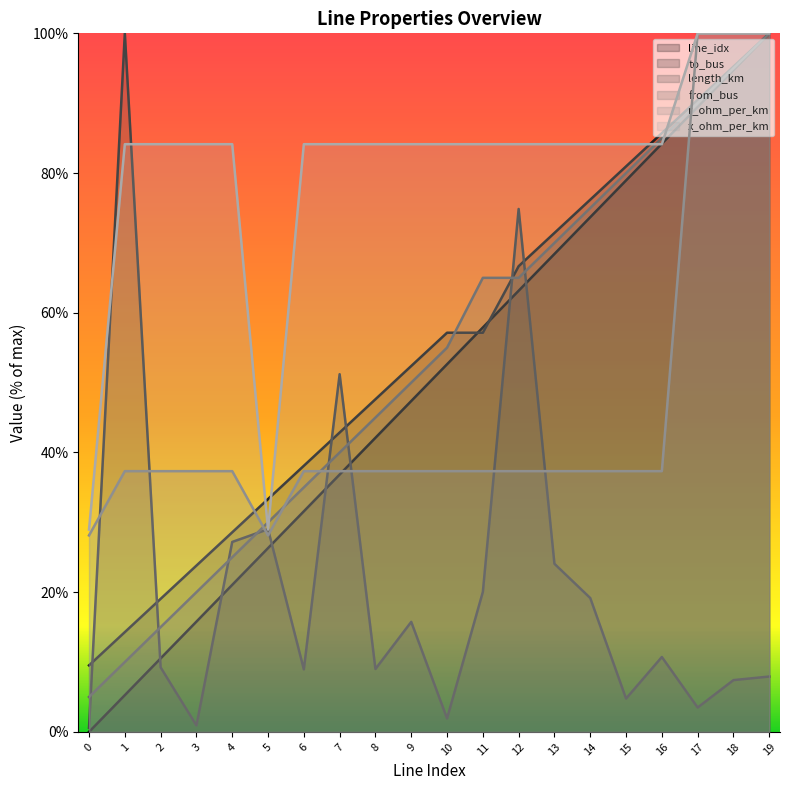

What is the difference between the length_km values at 5 and 15?

24.2